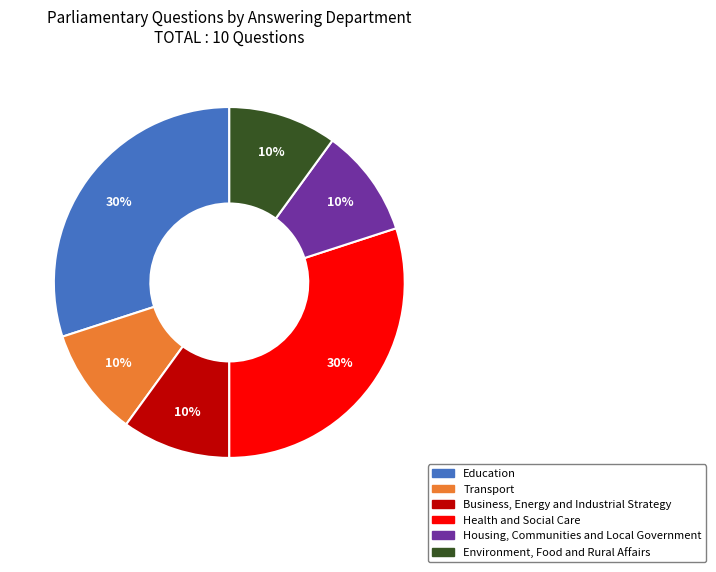

Is the sum of Environment, Food and Rural Affairs and Housing, Communities and Local Government greater than half?

No